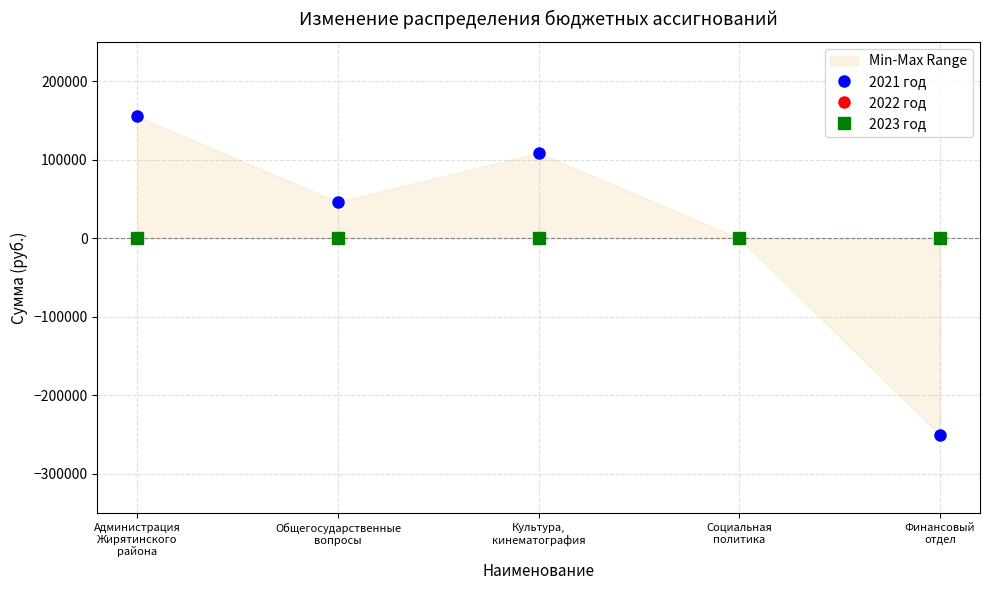

True or false: 2021 год has a value of 30.7 at Социальная
политика.

False